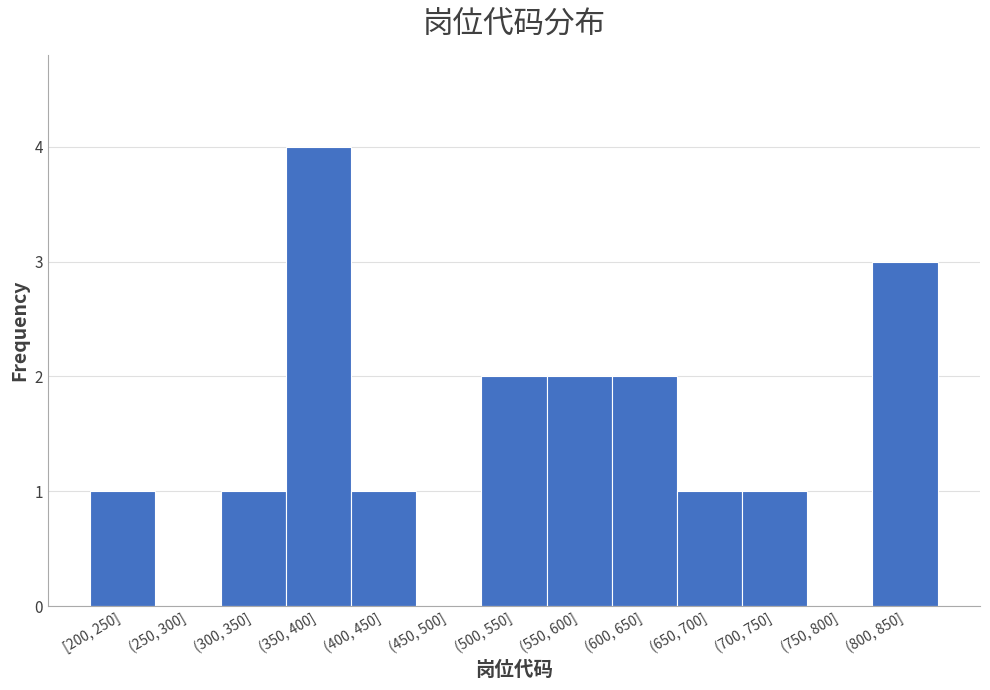

Reading left to right, transcribe all the data shown in this chart.

[200, 250]=1	(250, 300]=0	(300, 350]=1	(350, 400]=4	(400, 450]=1	(450, 500]=0	(500, 550]=2	(550, 600]=2	(600, 650]=2	(650, 700]=1	(700, 750]=1	(750, 800]=0	(800, 850]=3